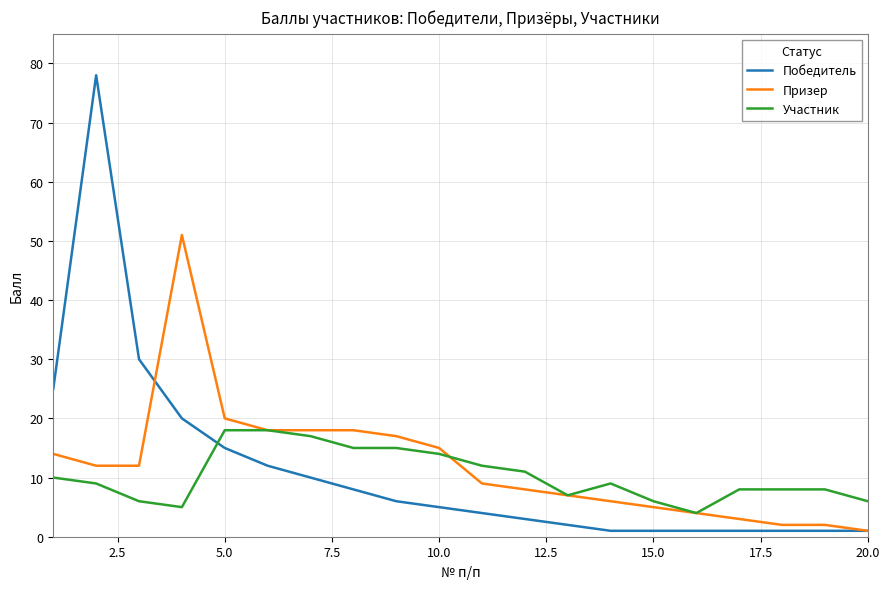

What is the greatest value displayed?

78